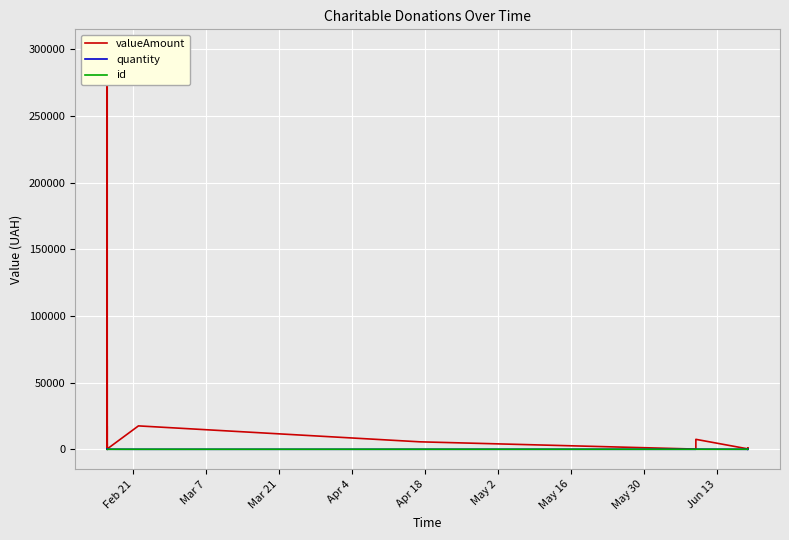

What is the average value of the quantity series?

32.6